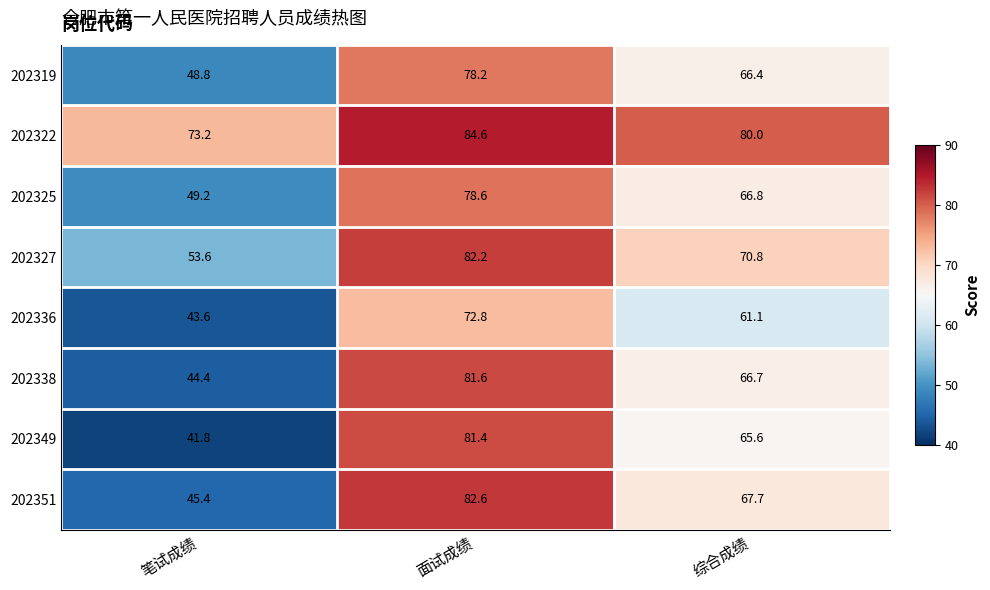

Where does the 202336 series first go above 61?

面试成绩